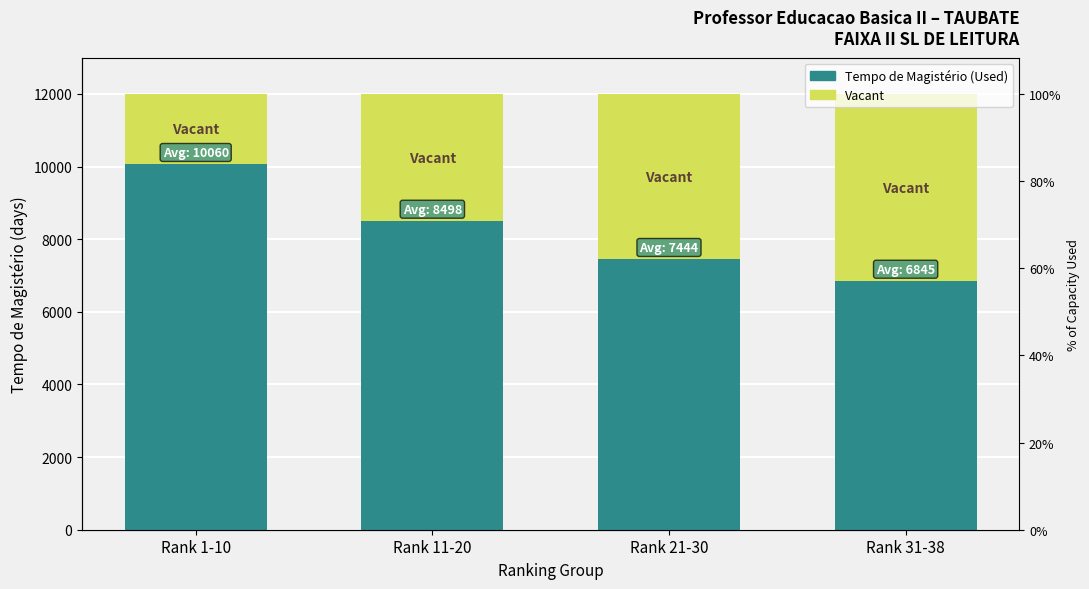

Which series has the largest total across all categories?

Tempo de Magistério (Used)